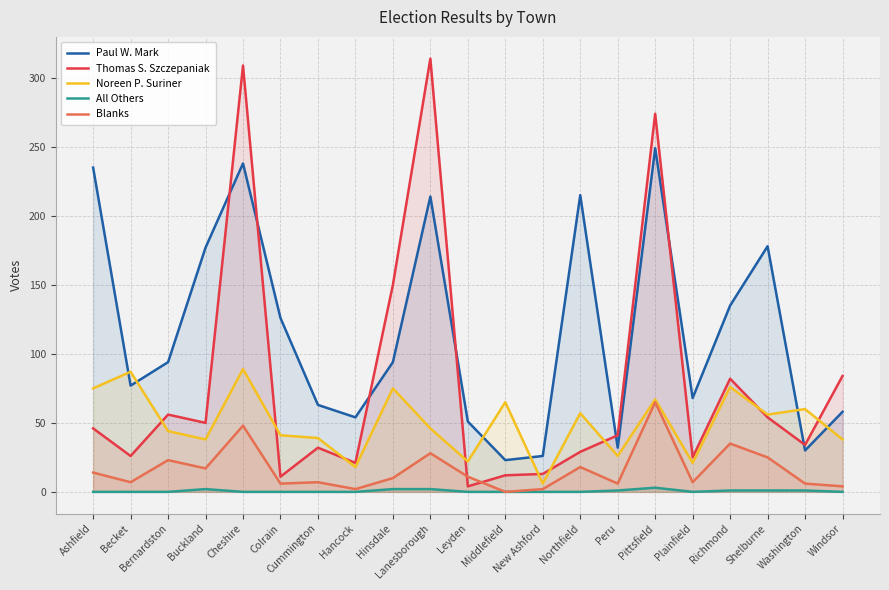

What is the maximum value shown in the chart?

314